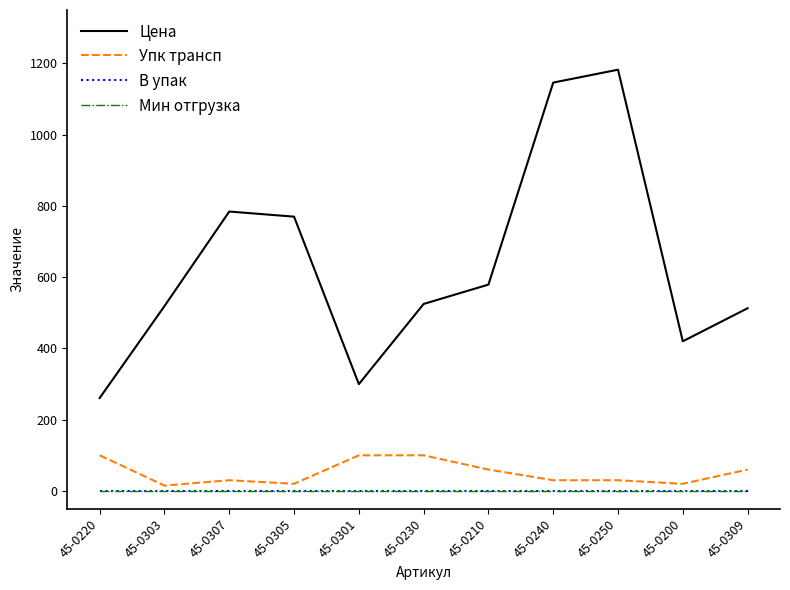

Reading left to right, what are all the values shown in this chart?

Цена: 45-0220=260.8	45-0303=518.8	45-0307=784.3	45-0305=769.9	45-0301=299.8	45-0230=524.9	45-0210=579.1	45-0240=1146.2	45-0250=1182.4	45-0200=420.1	45-0309=512.8
Упк трансп: 45-0220=100.0	45-0303=15.0	45-0307=30.0	45-0305=20.0	45-0301=100.0	45-0230=100.0	45-0210=60.0	45-0240=30.0	45-0250=30.0	45-0200=20.0	45-0309=60.0
В упак: 45-0220=1.0	45-0303=1.0	45-0307=1.0	45-0305=1.0	45-0301=1.0	45-0230=1.0	45-0210=1.0	45-0240=1.0	45-0250=1.0	45-0200=1.0	45-0309=1.0
Мин отгрузка: 45-0220=1.0	45-0303=1.0	45-0307=1.0	45-0305=1.0	45-0301=1.0	45-0230=1.0	45-0210=1.0	45-0240=1.0	45-0250=1.0	45-0200=1.0	45-0309=1.0